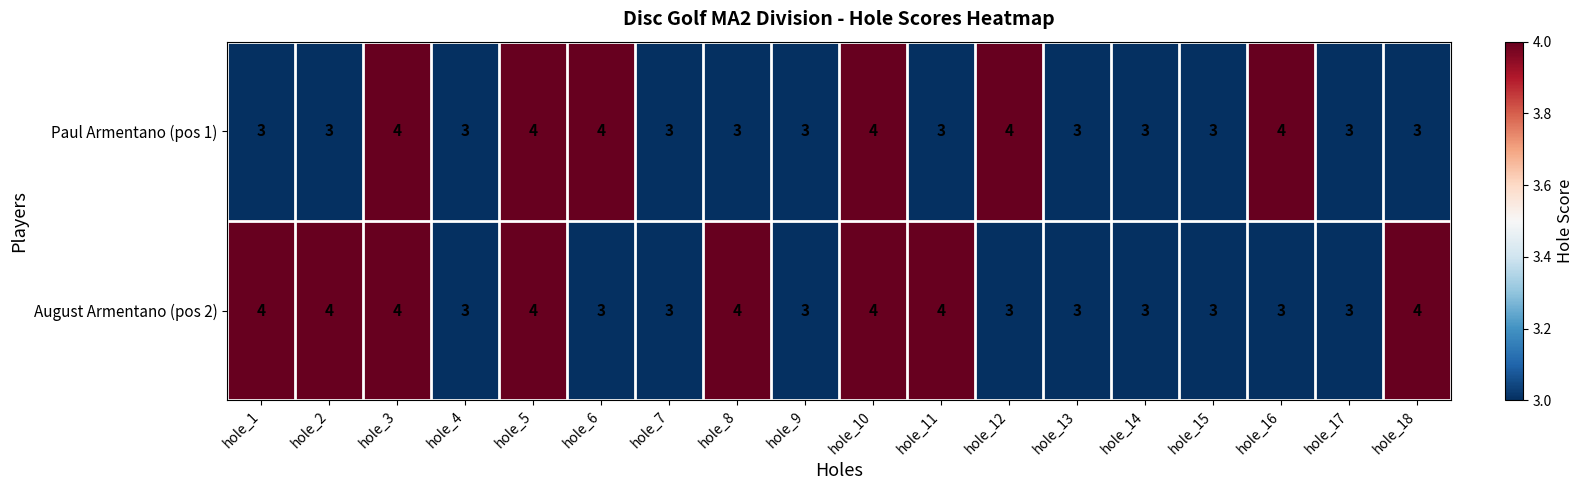

Is it true that Paul Armentano (pos 1) equals 1 at hole_8?

False